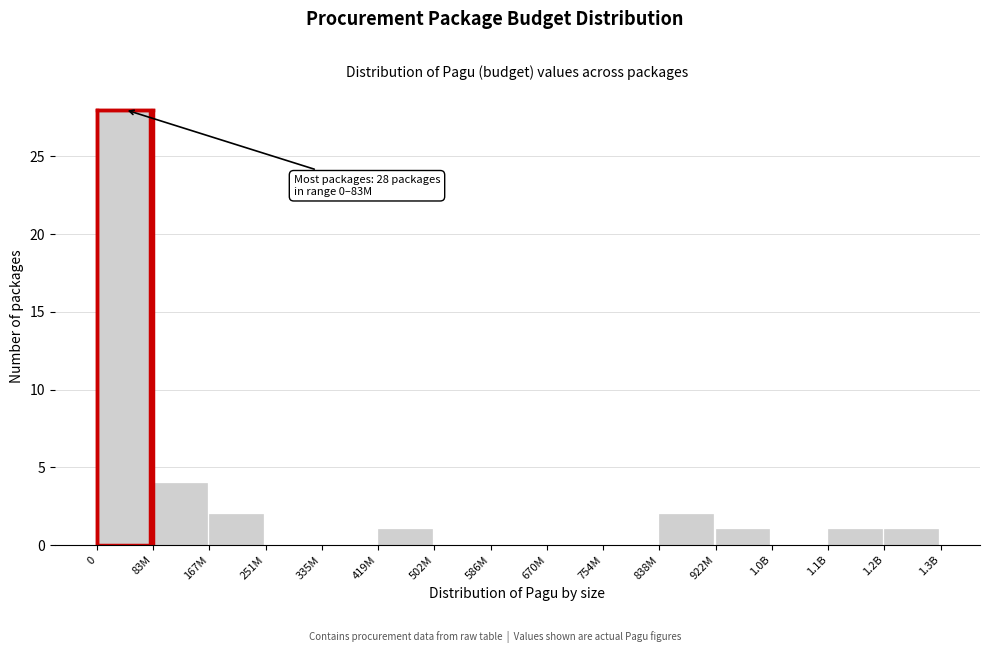

Reading left to right, transcribe all the data shown in this chart.

0=28	83M=4	167M=2	251M=0	335M=0	419M=1	502M=0	586M=0	670M=0	754M=0	838M=2	922M=1	1.0B=0	1.1B=1	1.2B=1